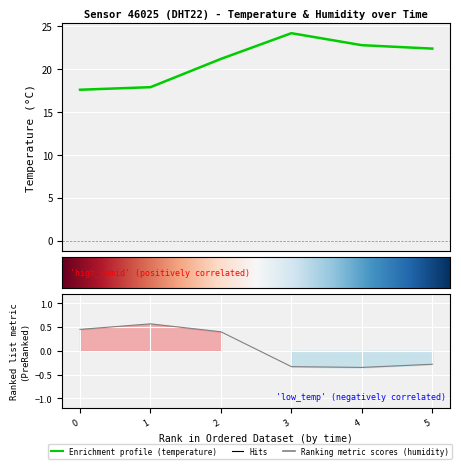

True or false: temperature and humidity cross at least once.

False